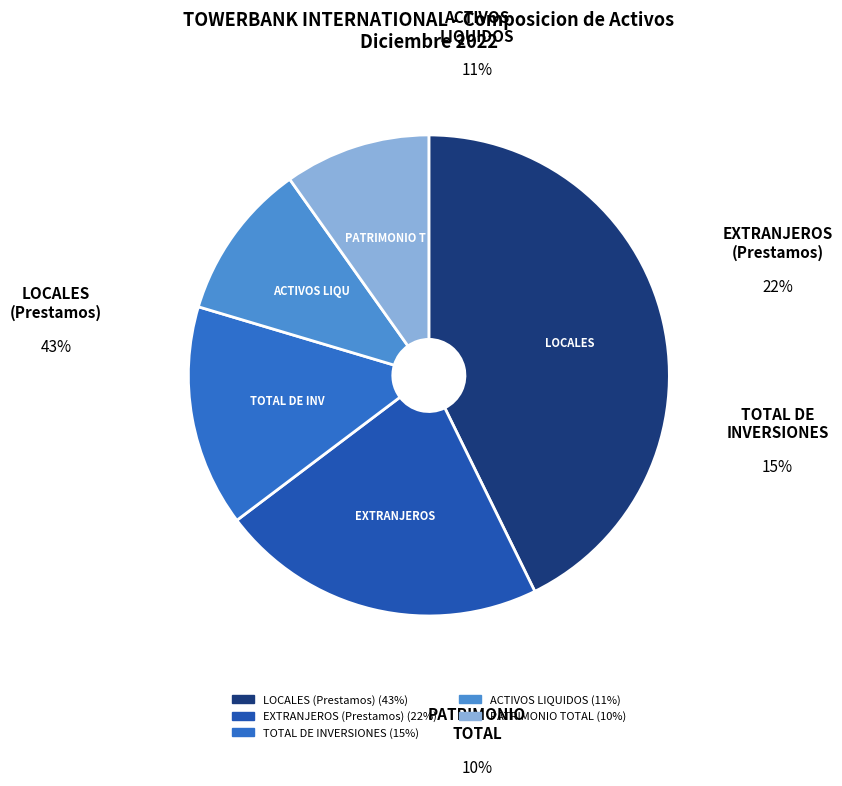

What is the ratio of the value at ACTIVOS LIQUIDOS to the value at PATRIMONIO TOTAL?

1.1